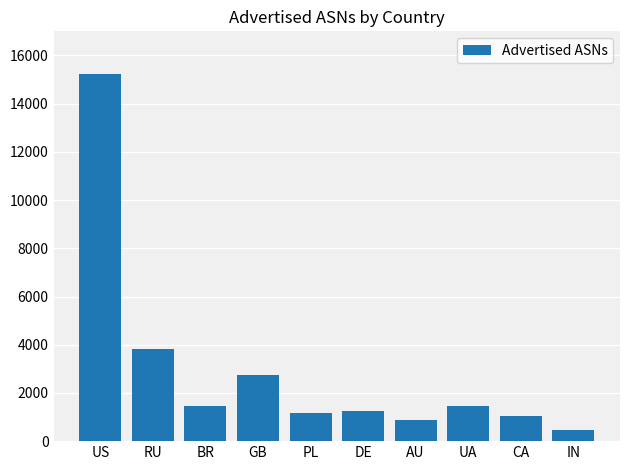

Which has a higher value, CA or GB?

GB